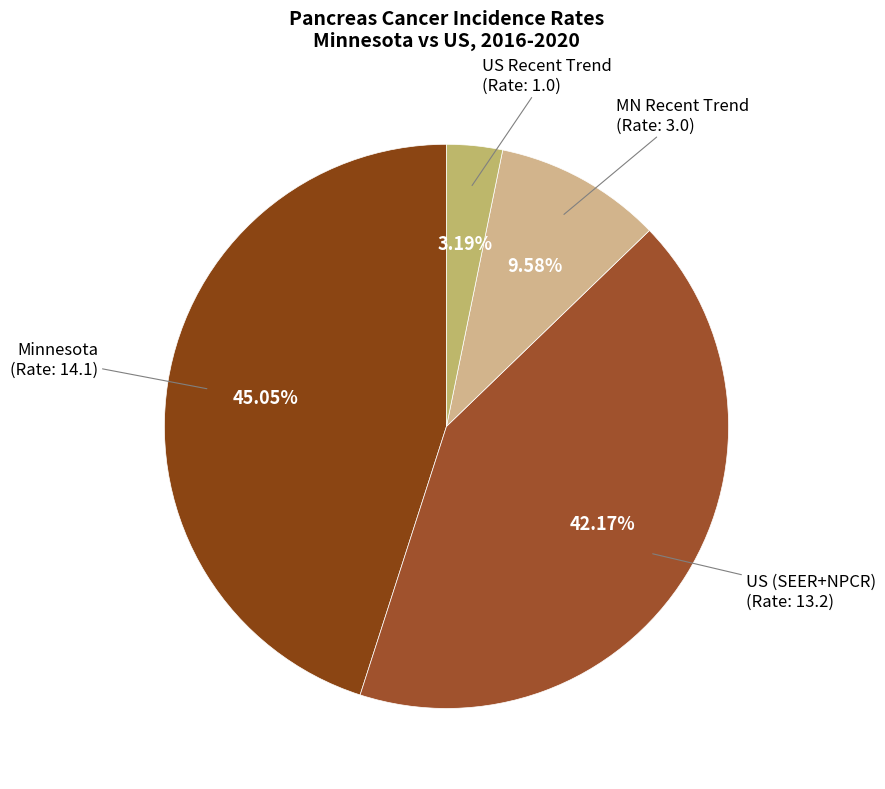

To the nearest percent, what is the difference between the largest and smallest slice percentages?

42%